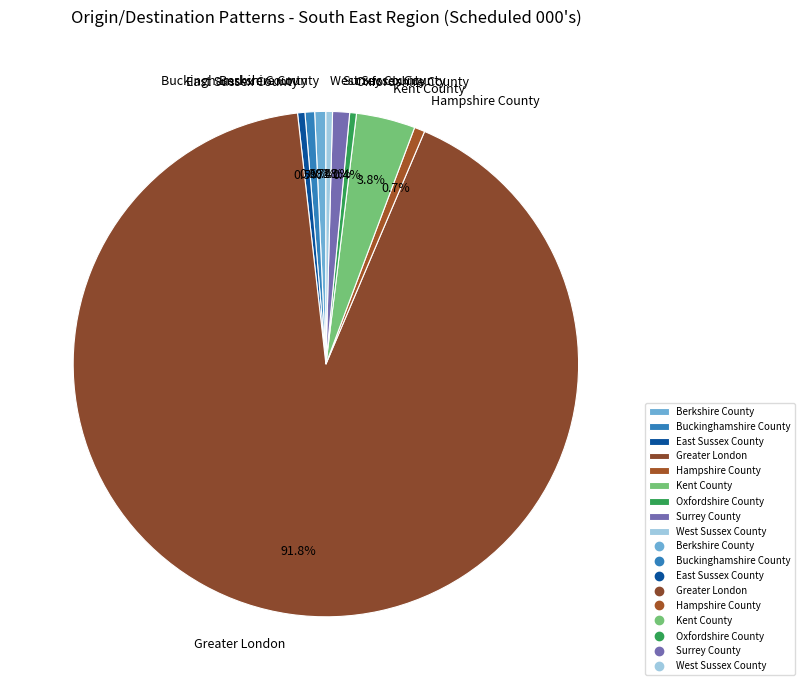

To the nearest percent, what percentage of the pie is Berkshire County?

1%